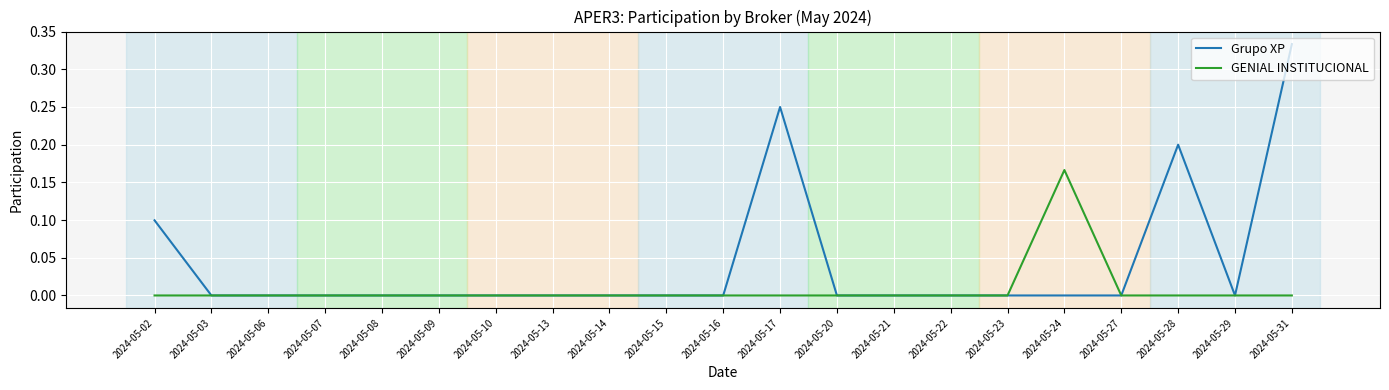

Which series has the largest range (max minus min)?

Grupo XP